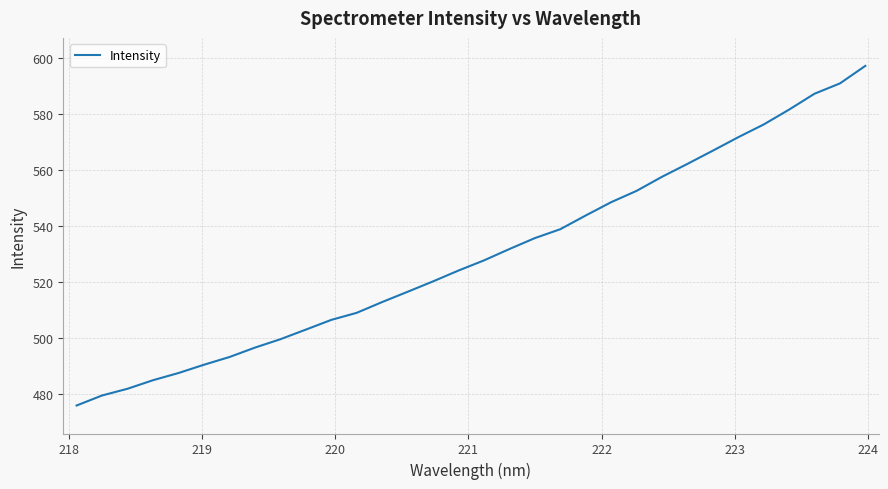

What is the smallest value displayed?

475.7